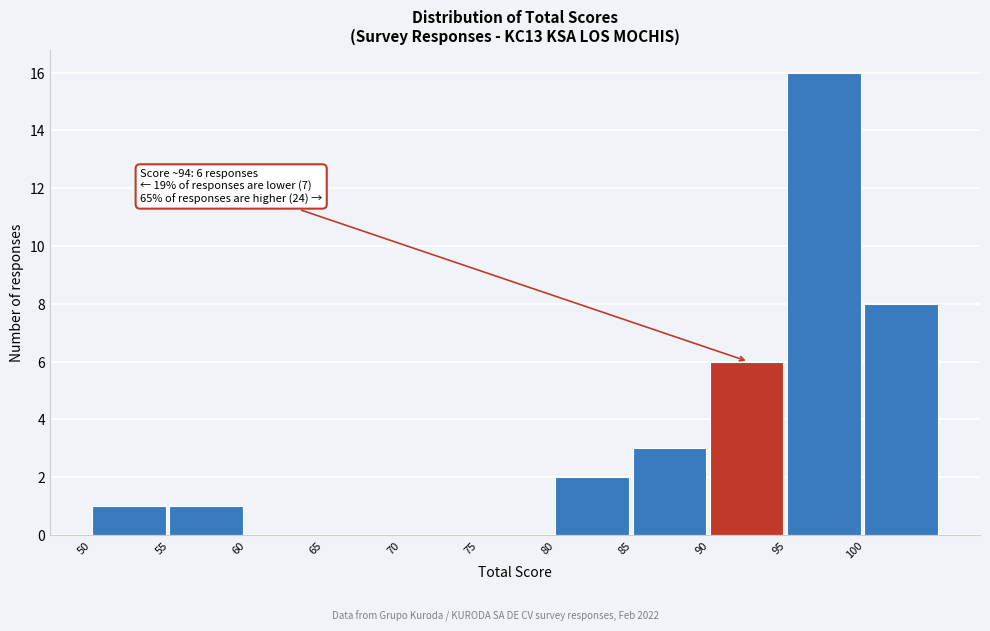

Which range on the x-axis has the tallest bar?

95 to 100